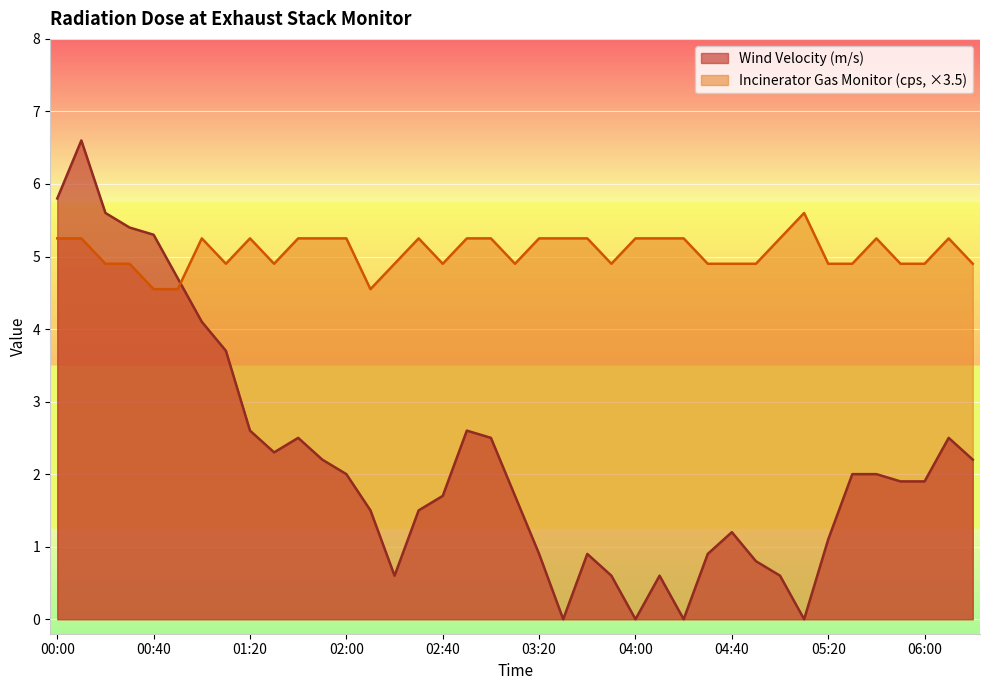

How many data points in Wind Velocity (m/s) are less than 1?

12